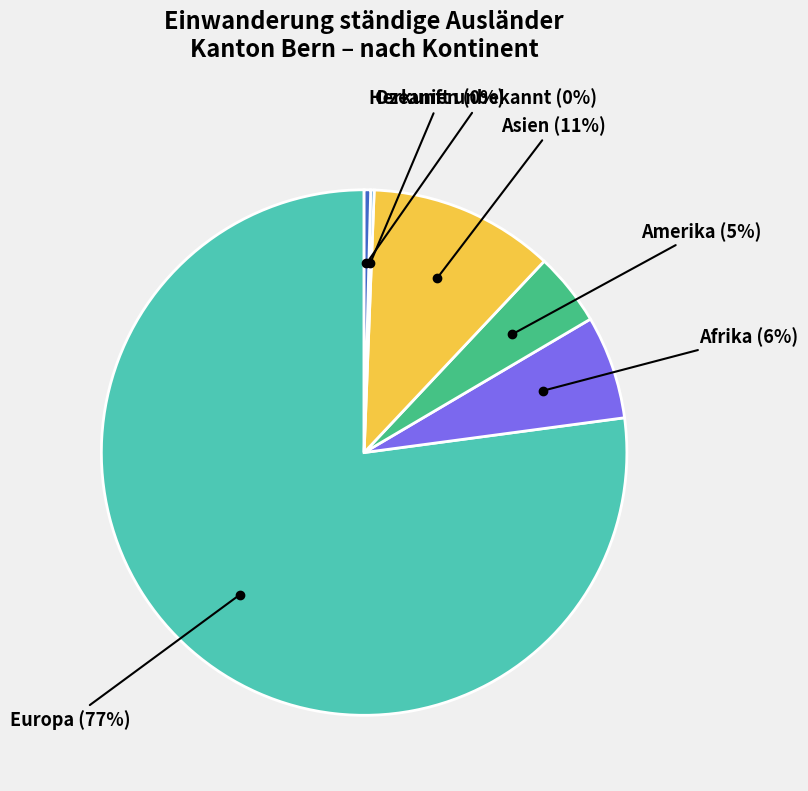

Is there a majority slice in this chart?

Yes